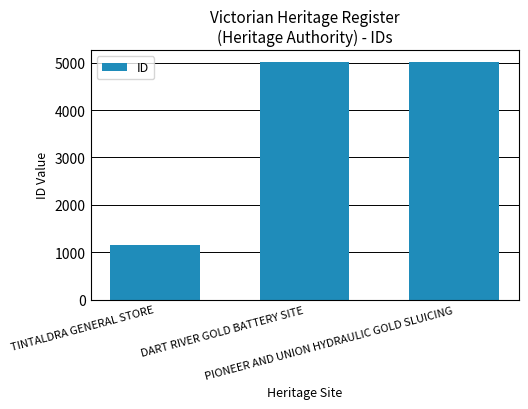

The chart shows a value of 5013 at PIONEER AND UNION HYDRAULIC GOLD SLUICING. True or false?

True